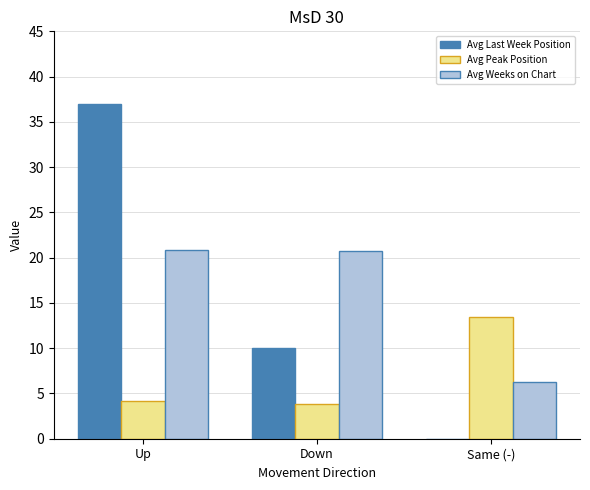

Are the bars horizontal?

No